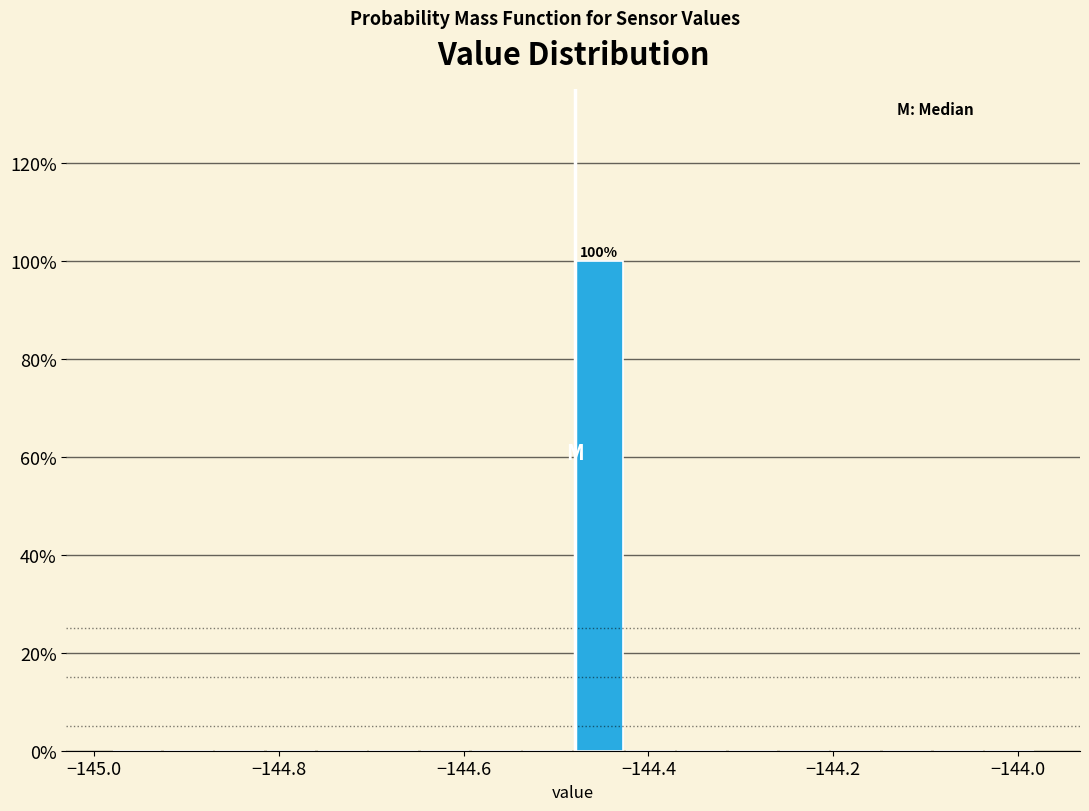

Read against the x-axis, roughly where is the centre of the tallest bar?

-144.46